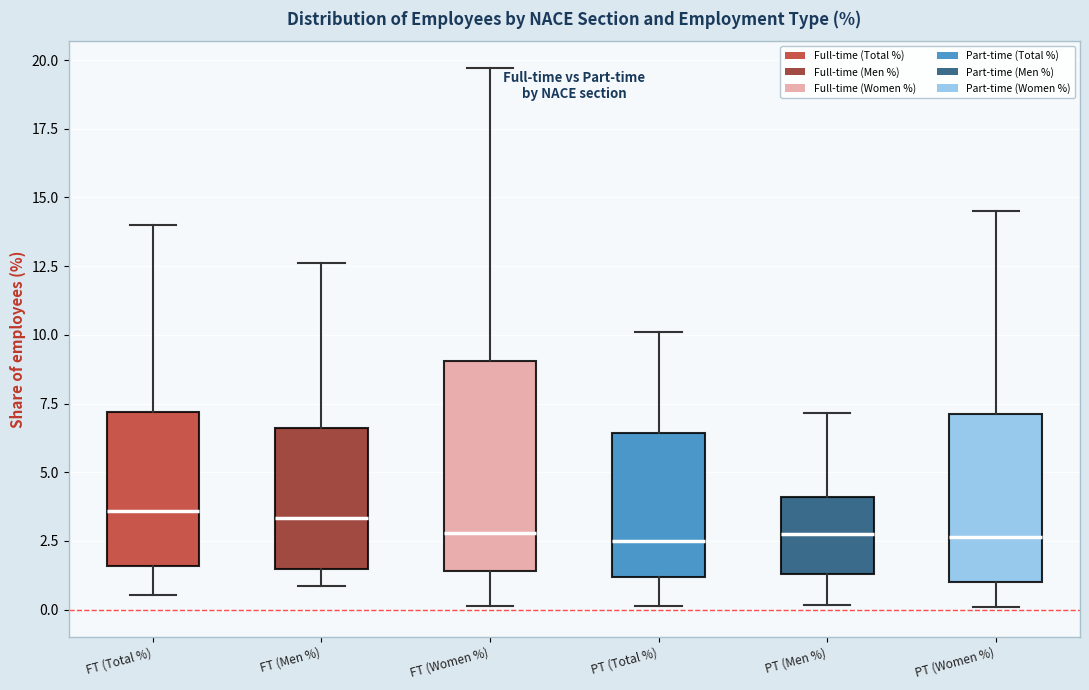

Where is the upper edge of the box for PT (Men %) on the y-axis? The values are not printed on the chart, so give them approximately, as read against the axis.

4.0